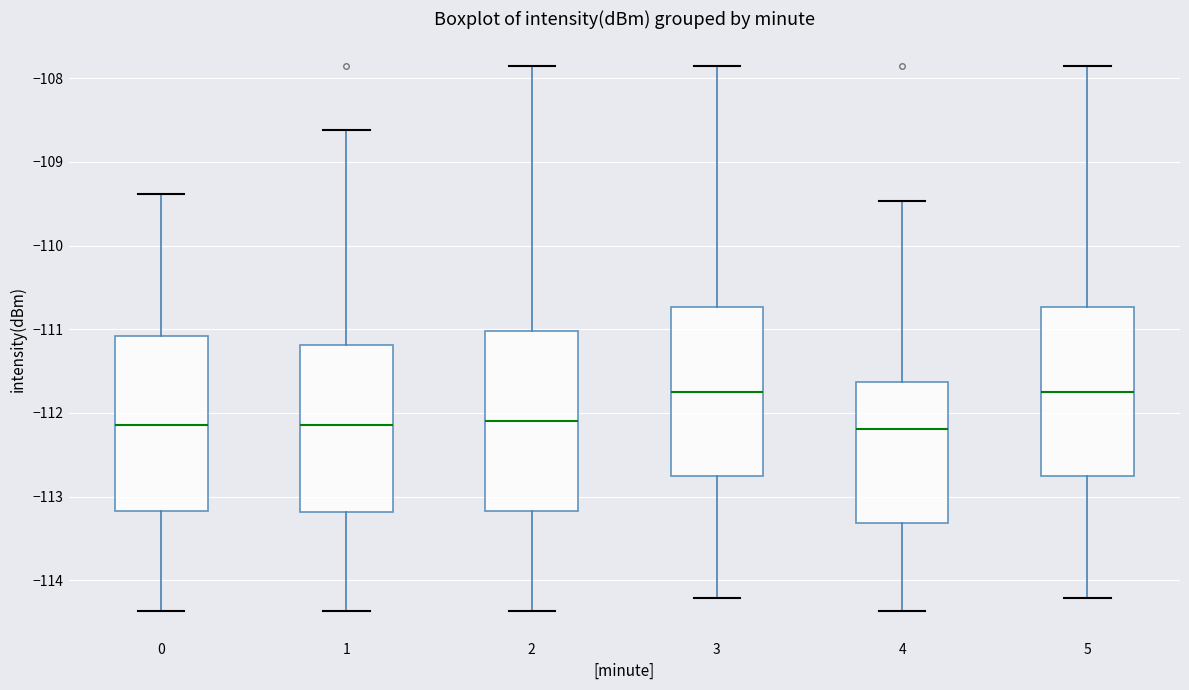

Where is the upper edge of the box at x = 0 on the y-axis? The values are not printed on the chart, so give them approximately, as read against the axis.

-111.1